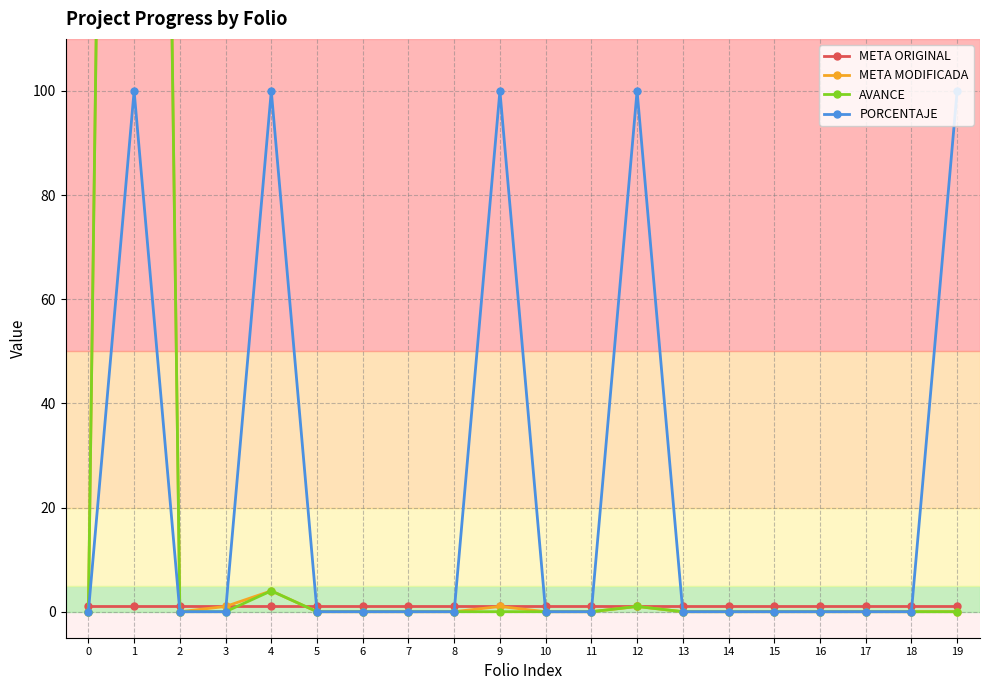

What are all the series names shown in the legend?

META ORIGINAL, META MODIFICADA, AVANCE, PORCENTAJE